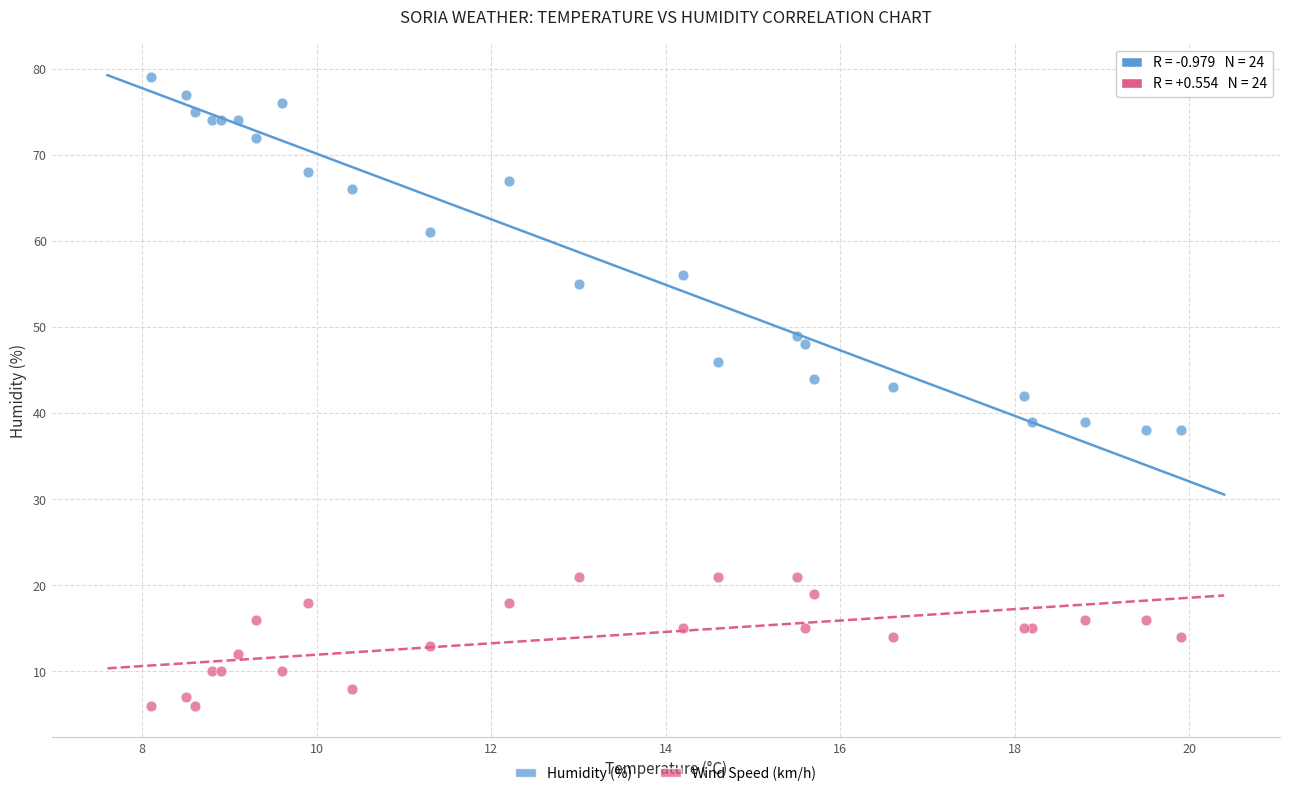

Which series contains the highest Y value?

Humidity (%)